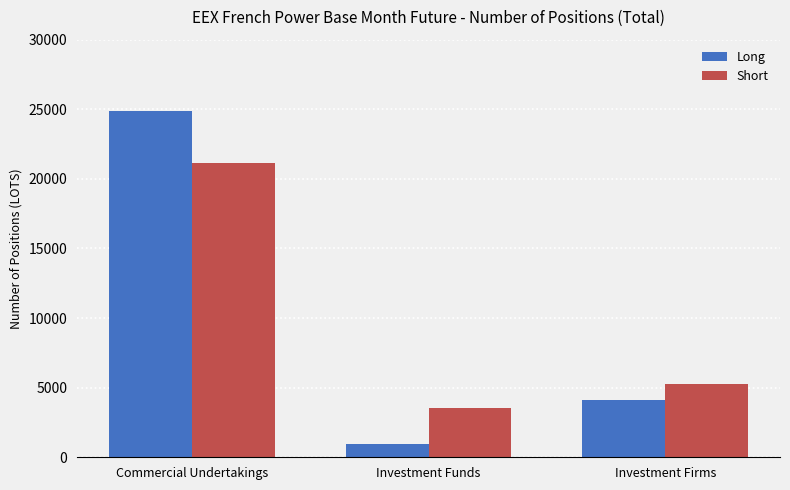

What are all the series names shown in the legend?

Long, Short